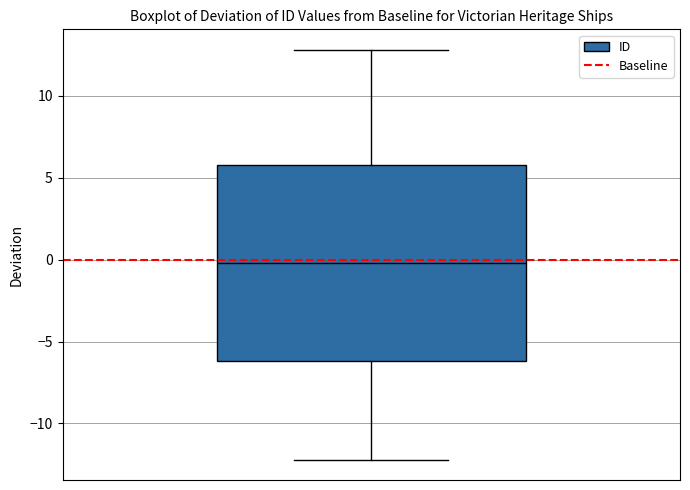

Transcribe this box plot: give where the median line is, the range the box spans, and where the two whiskers end, as read against the y-axis. The values are not printed on the chart, so give them approximately, as read against the axis.

median 0, box -6 to 6, whiskers -12 to 13